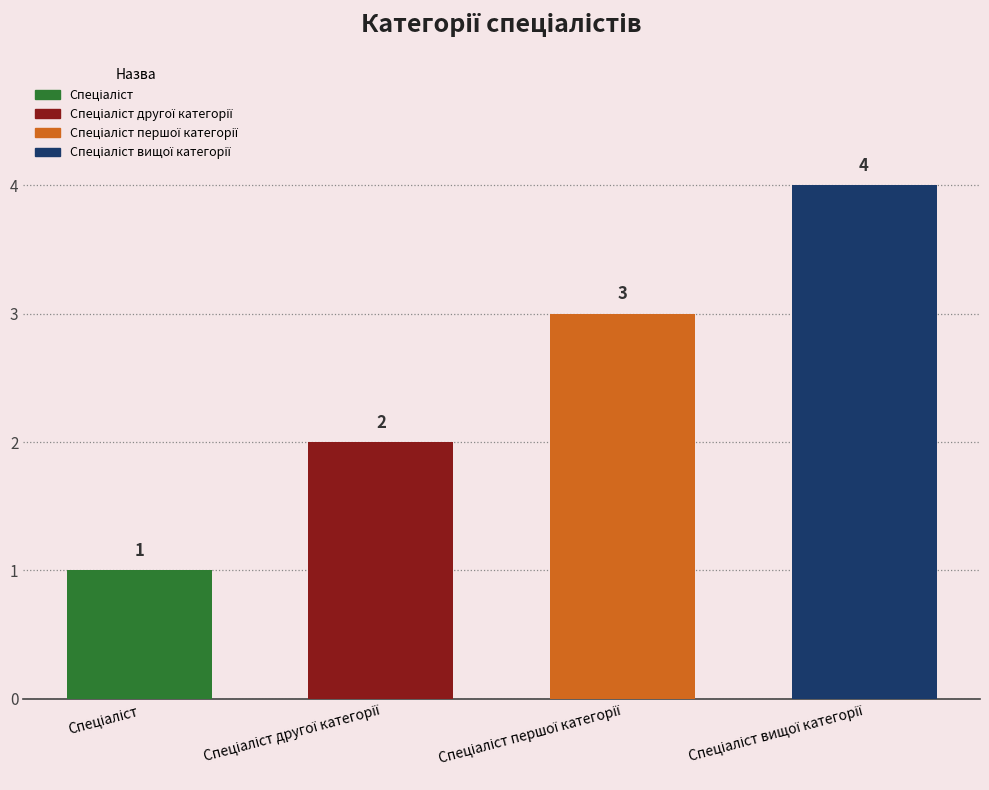

Read the value at Спеціаліст.

1